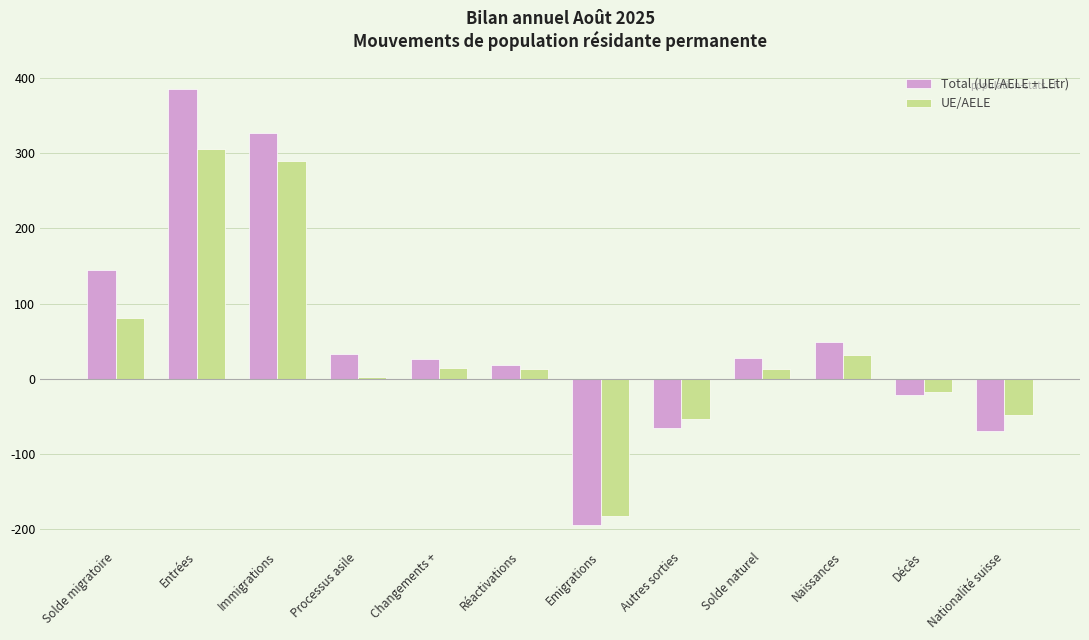

Rank the series by their maximum value, from lowest to highest.

UE/AELE, Total (UE/AELE + LEtr)